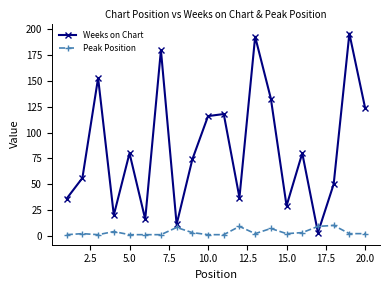

What is the difference between the second highest and second lowest values in the Weeks on Chart series?

182